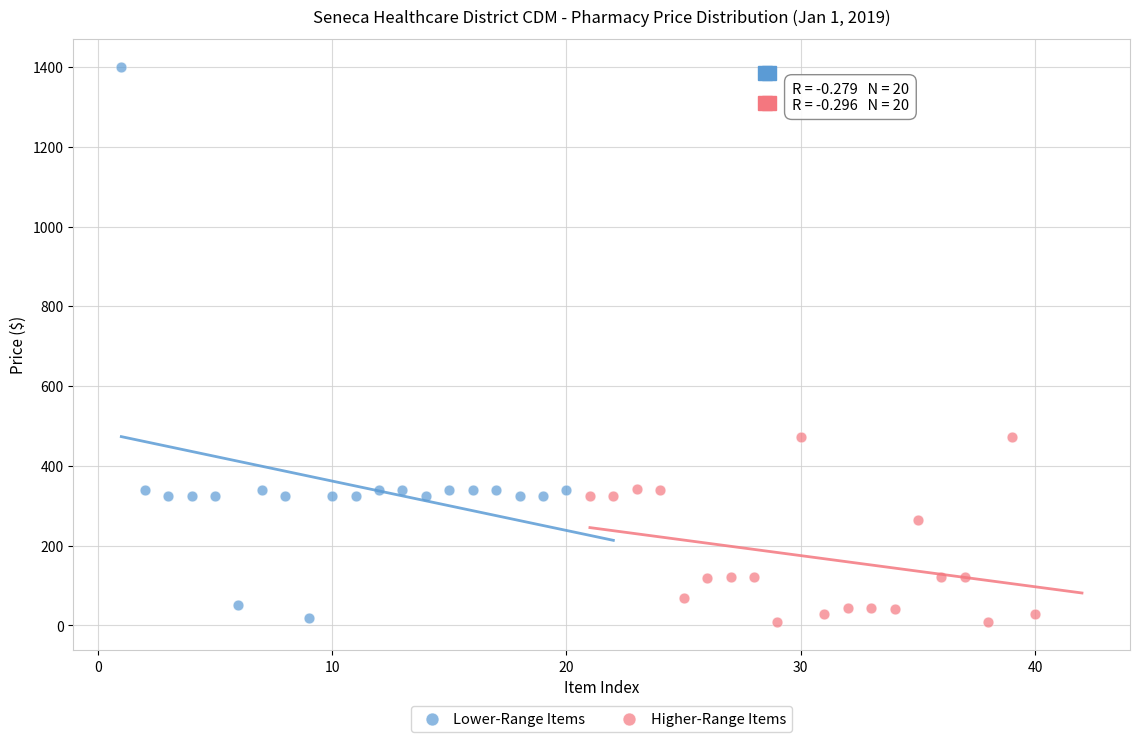

Which series reaches the maximum Y coordinate?

Lower-Range Items